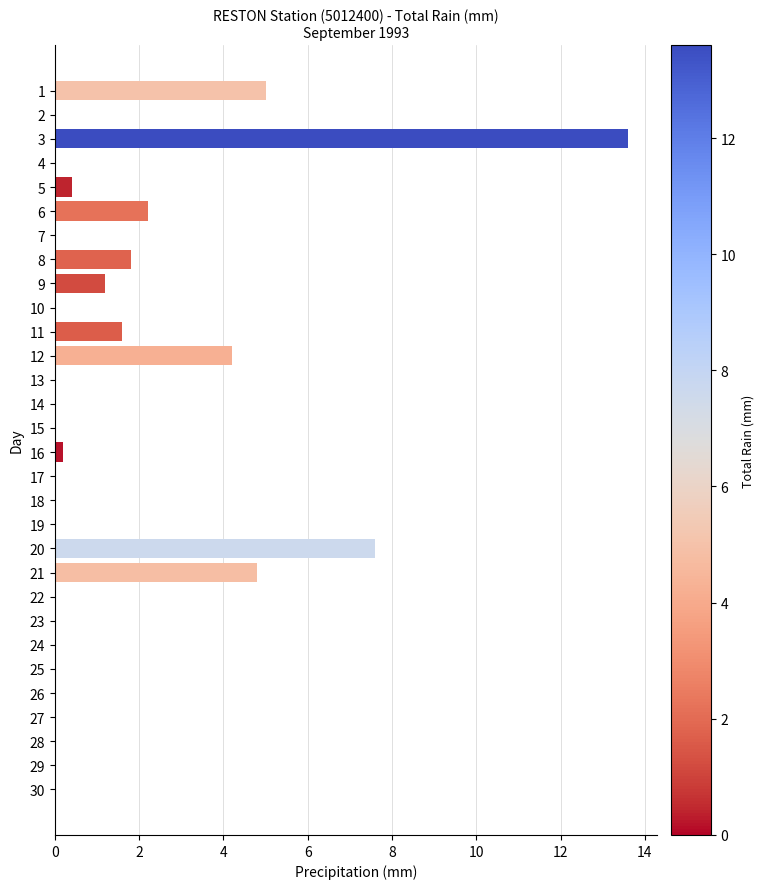

Is it true that the value at 9 is 1.2?

True